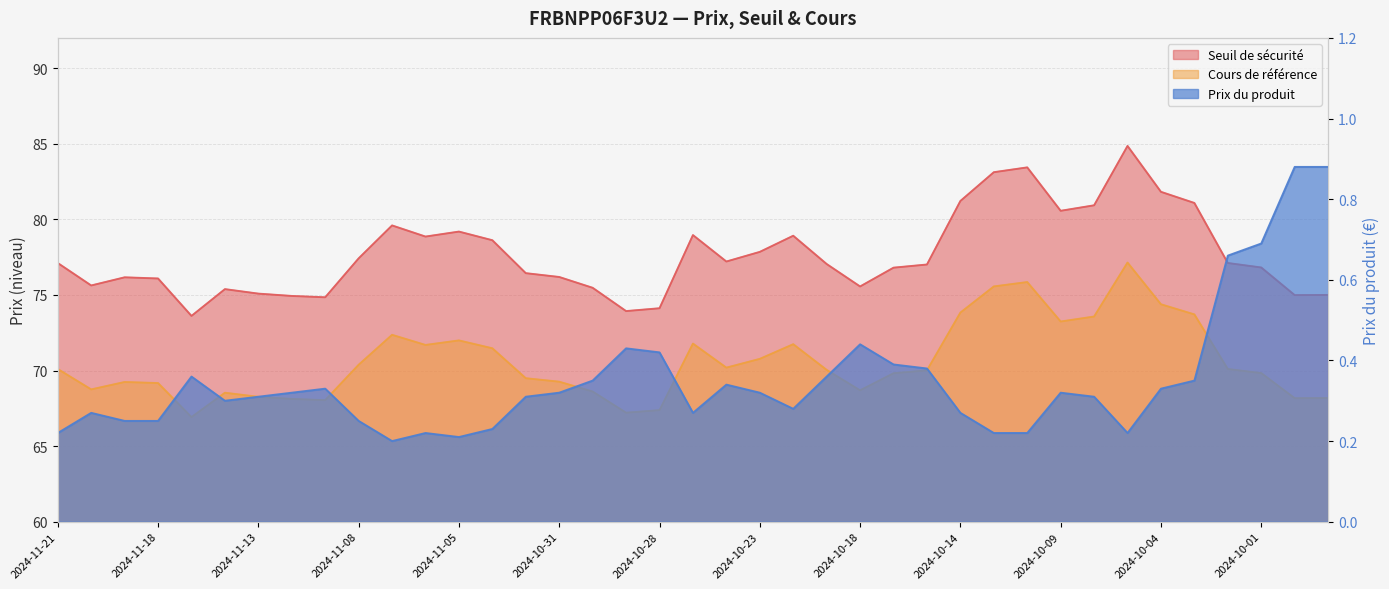

Does the chart have visible grid lines?

Yes